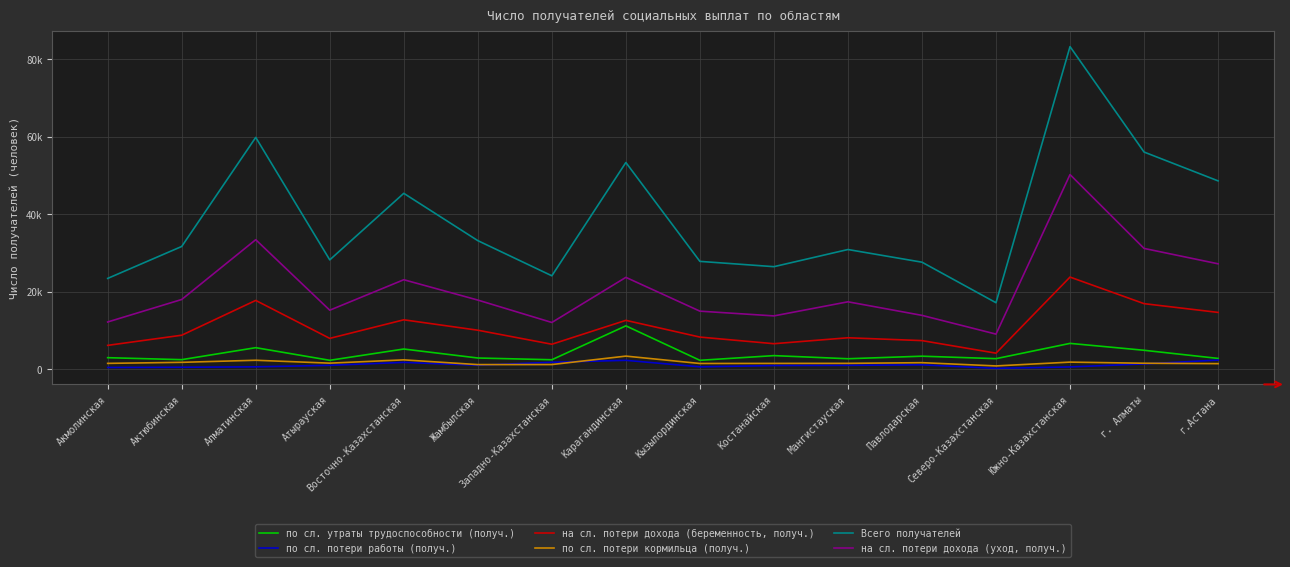

Does the chart have visible grid lines?

Yes